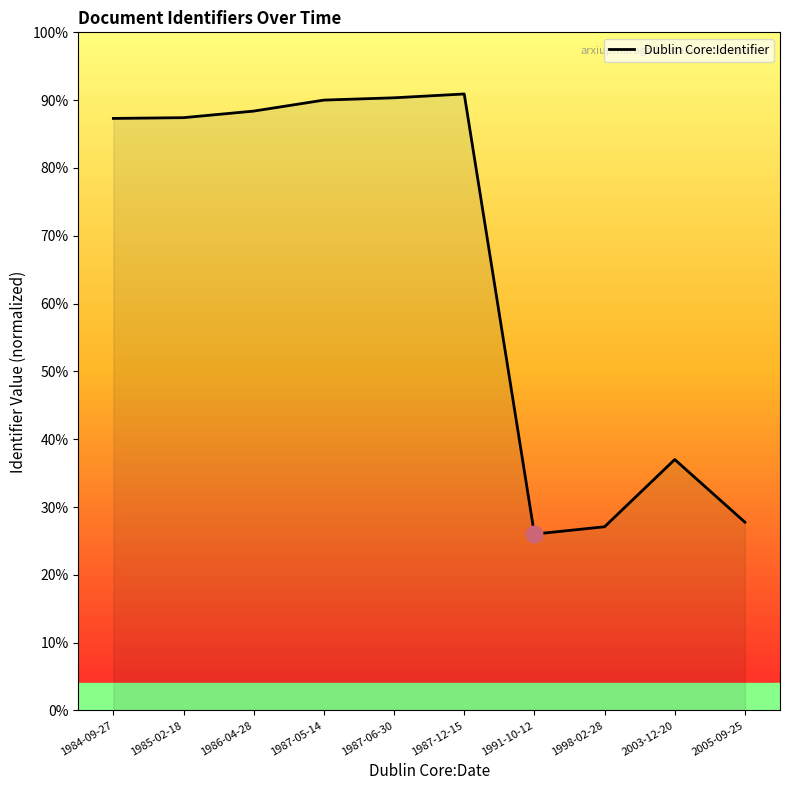

True or false: the data shows 18.2 at 2005-09-25.

False